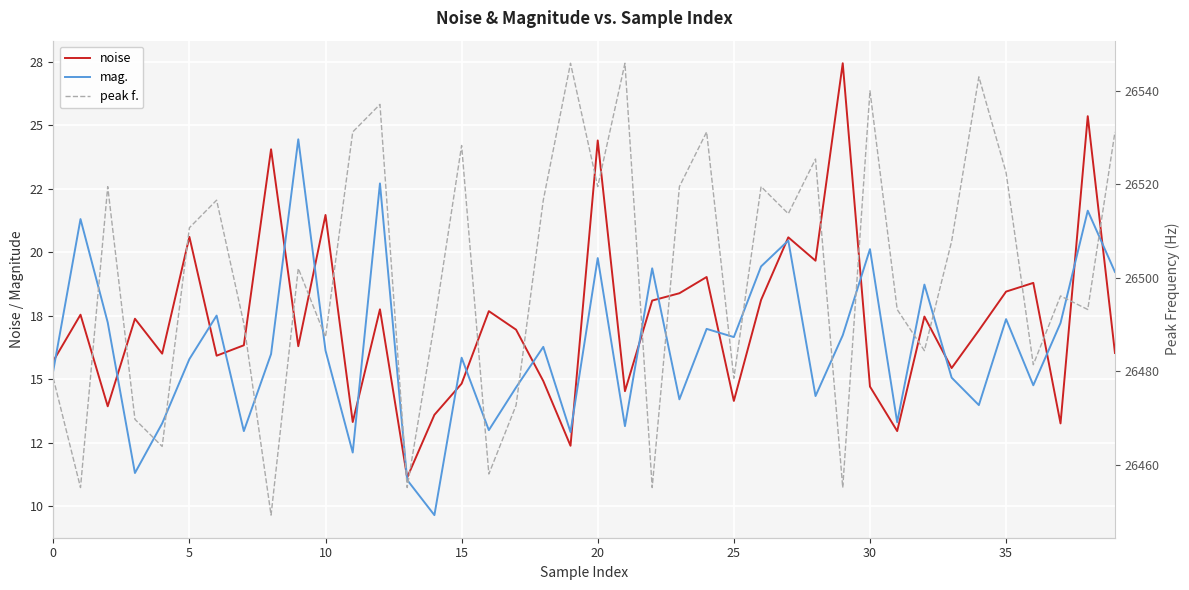

True or false: peak f. has more than 0 interior local peaks.

True